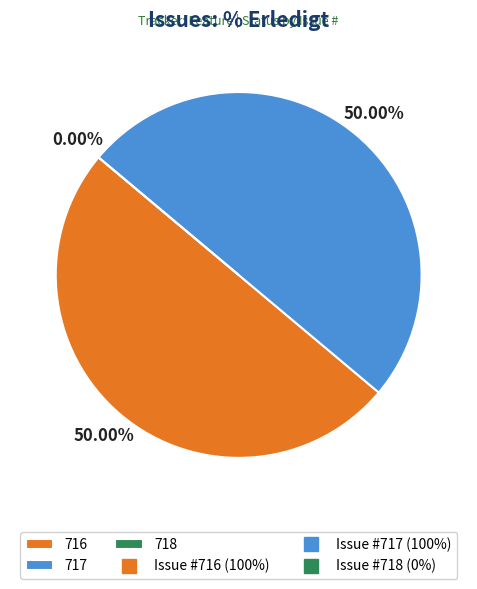

To the nearest percent, what is the average slice percentage?

33%